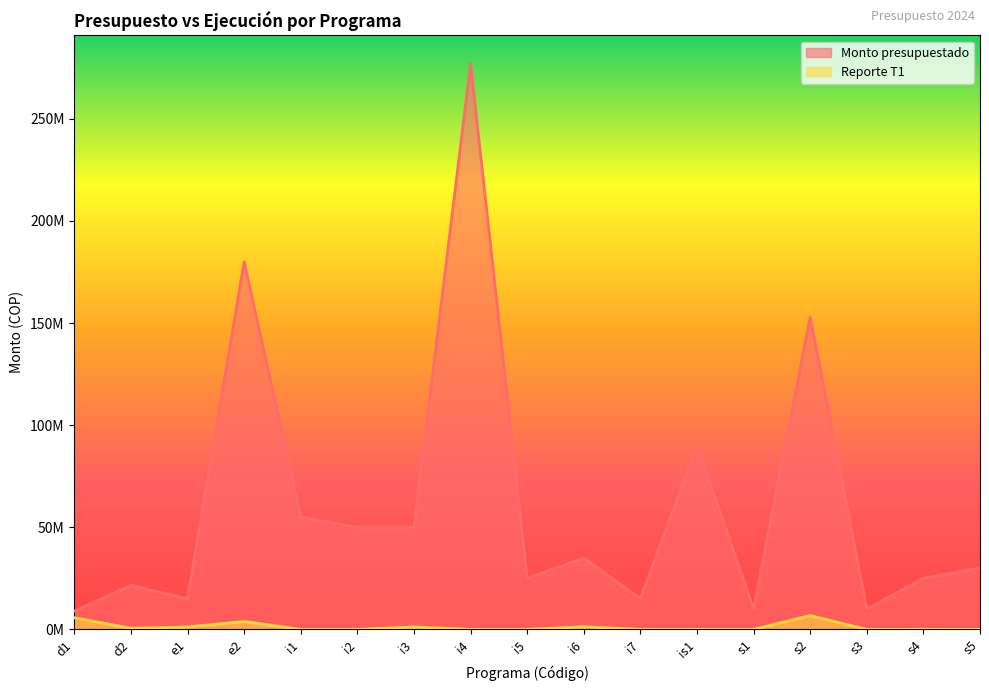

True or false: Reporte T1 has a value of 3878798 at e2.

True